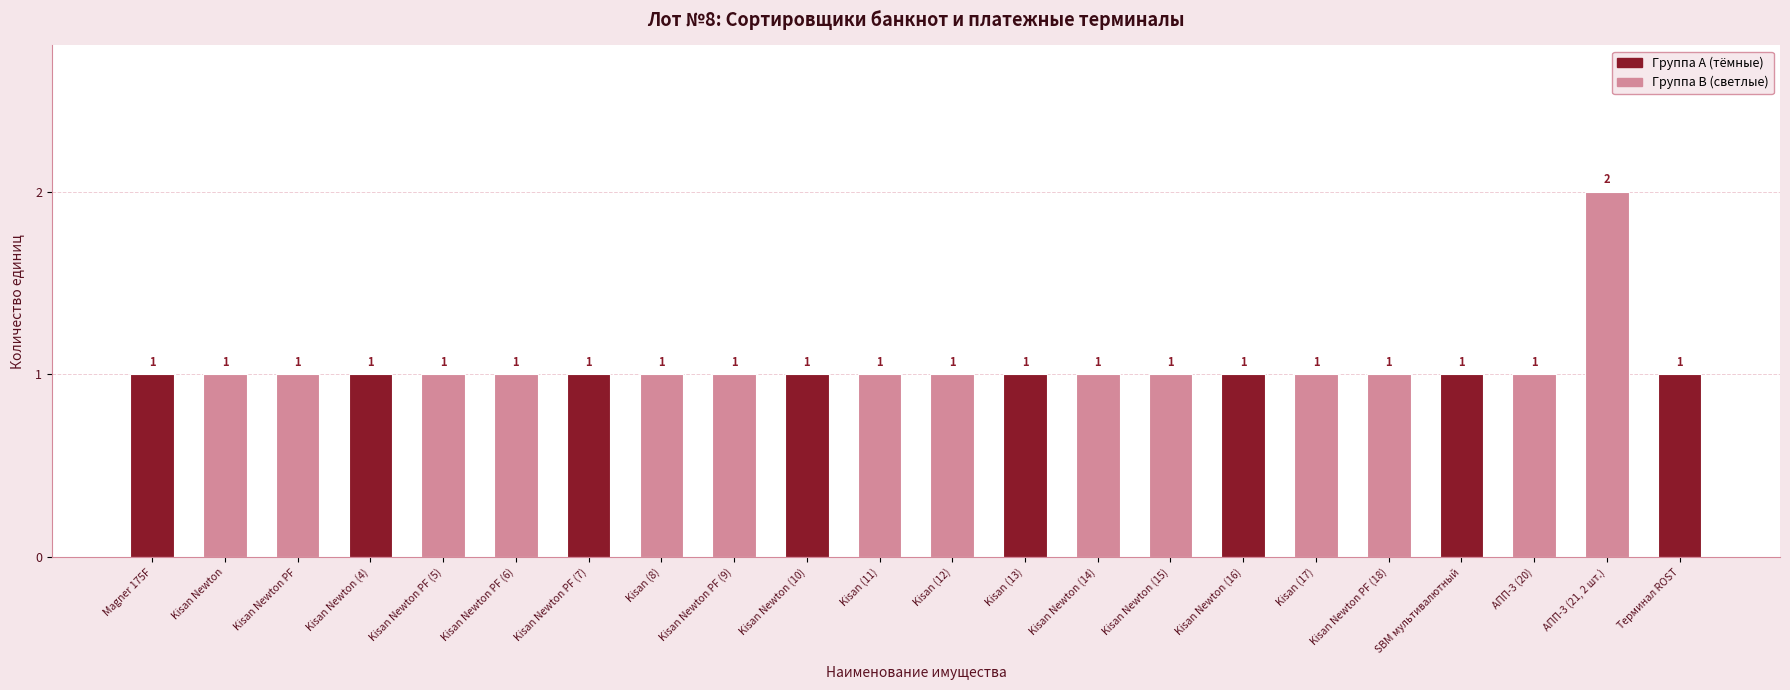

The value at Kisan Newton PF (5) is 1. True or false?

True